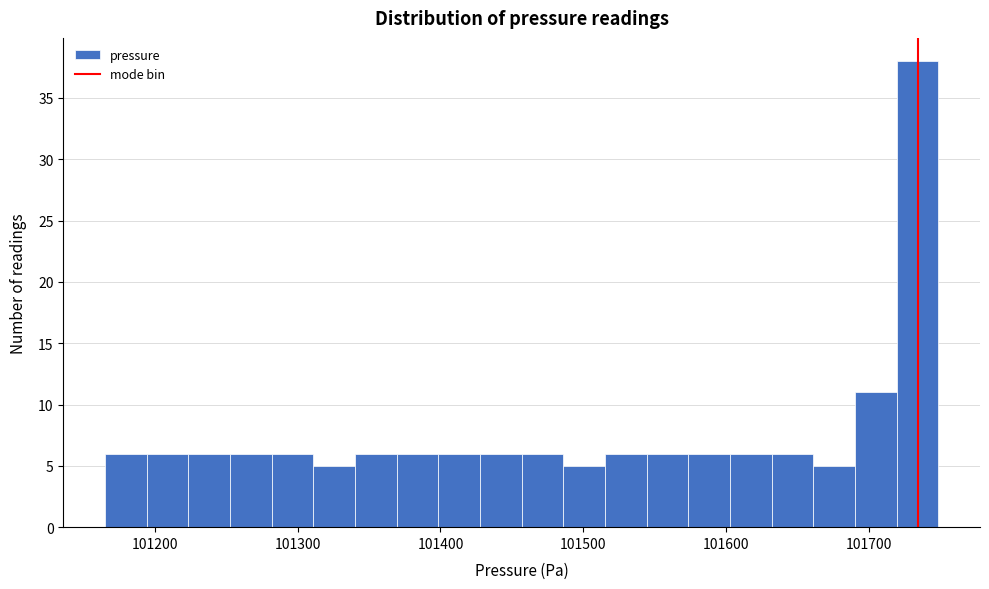

Around what value on the x-axis is the tallest bar? Give the approximate position of its centre, as read against the axis.

101730